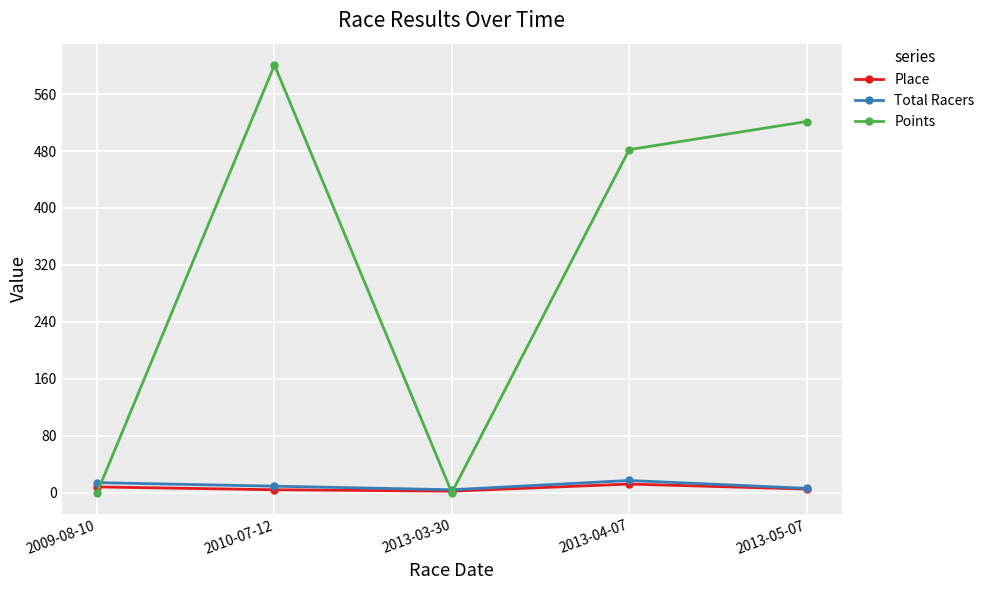

What is the spread (max minus min) of values at 2009-08-10?

14.0